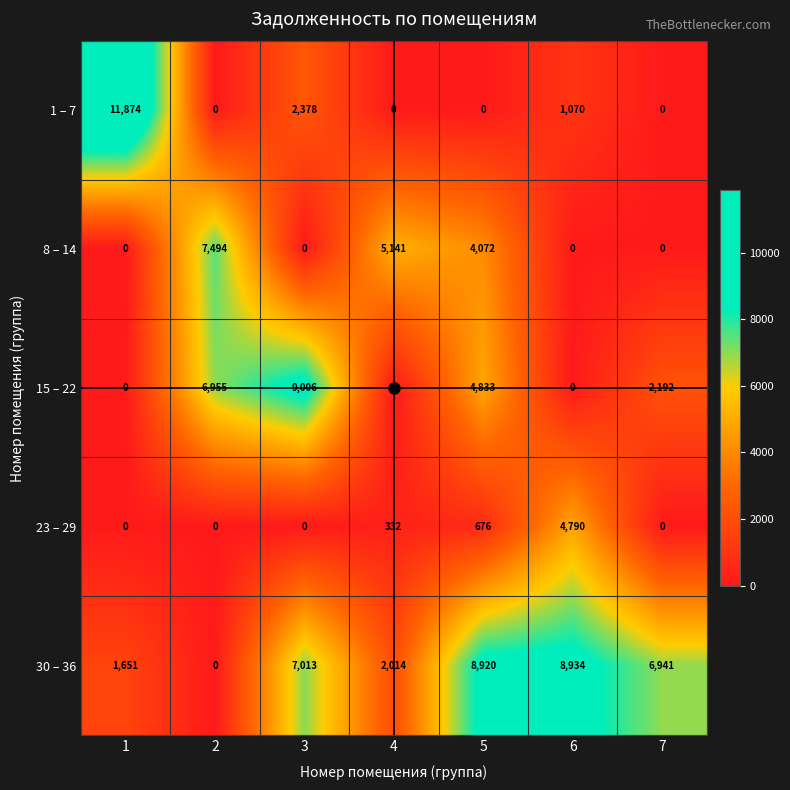

What is the difference between the highest and lowest values at 2?

7494